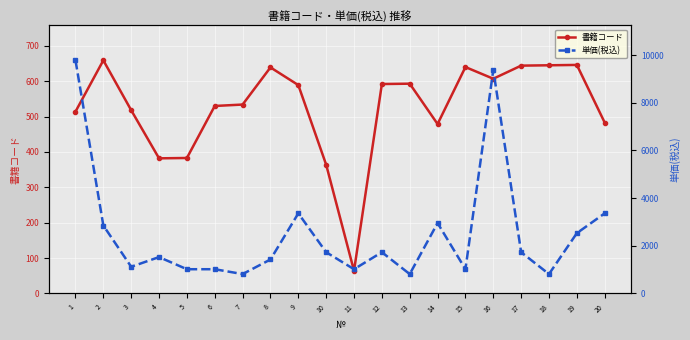

Where is the first local maximum for 書籍コード?

2